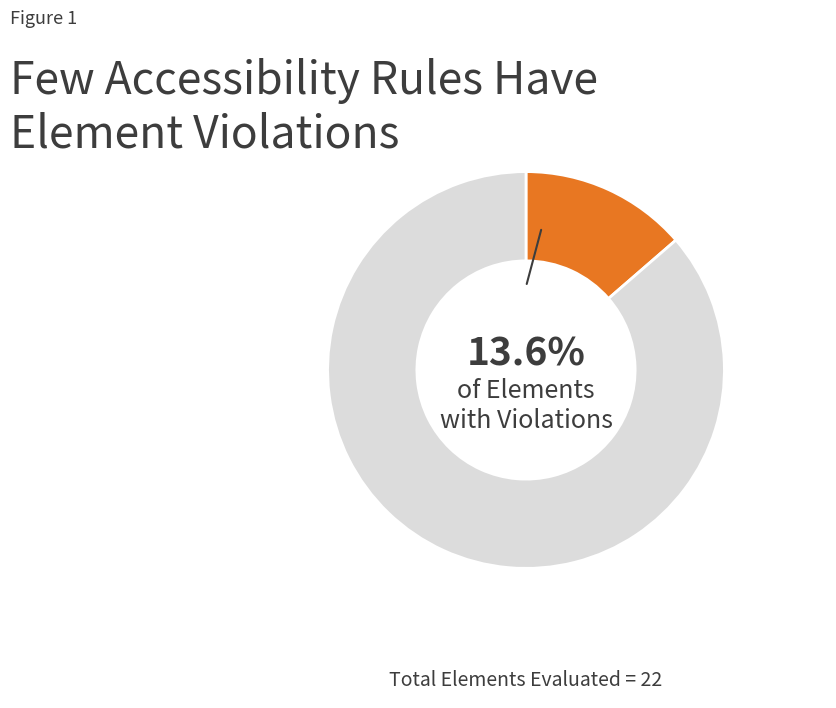

To the nearest percent, what is the average slice percentage?

50%